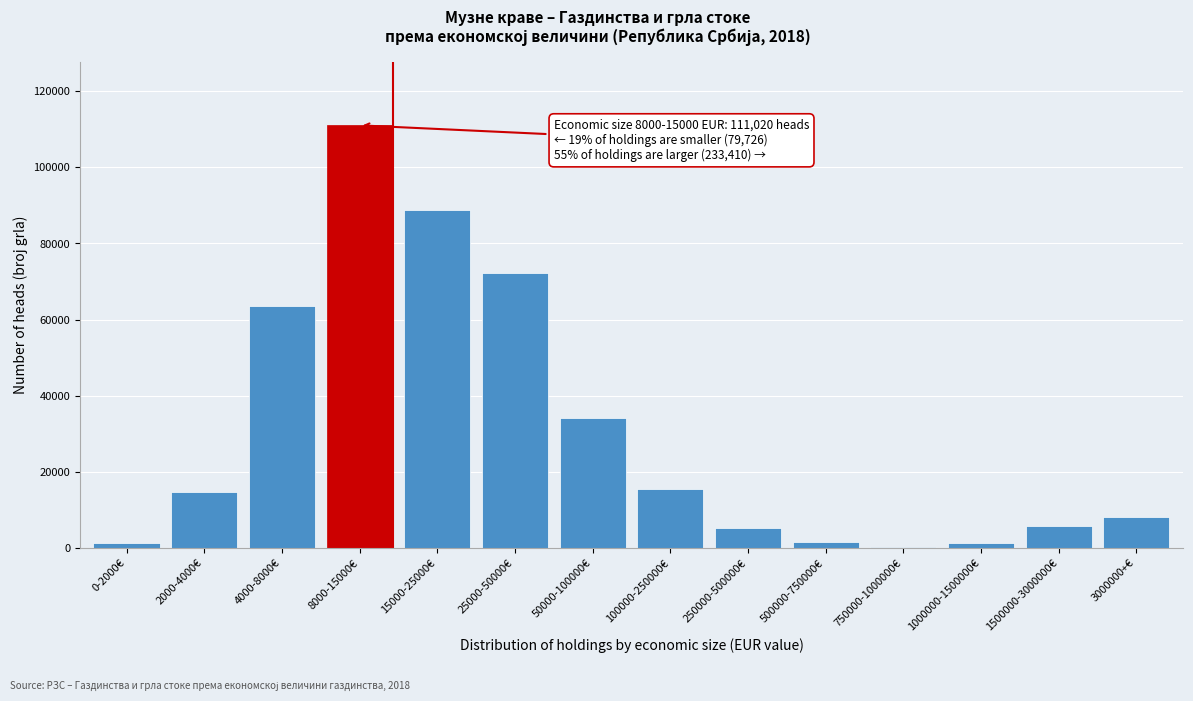

The chart shows a value of 16105 at 50000-100000€. True or false?

False